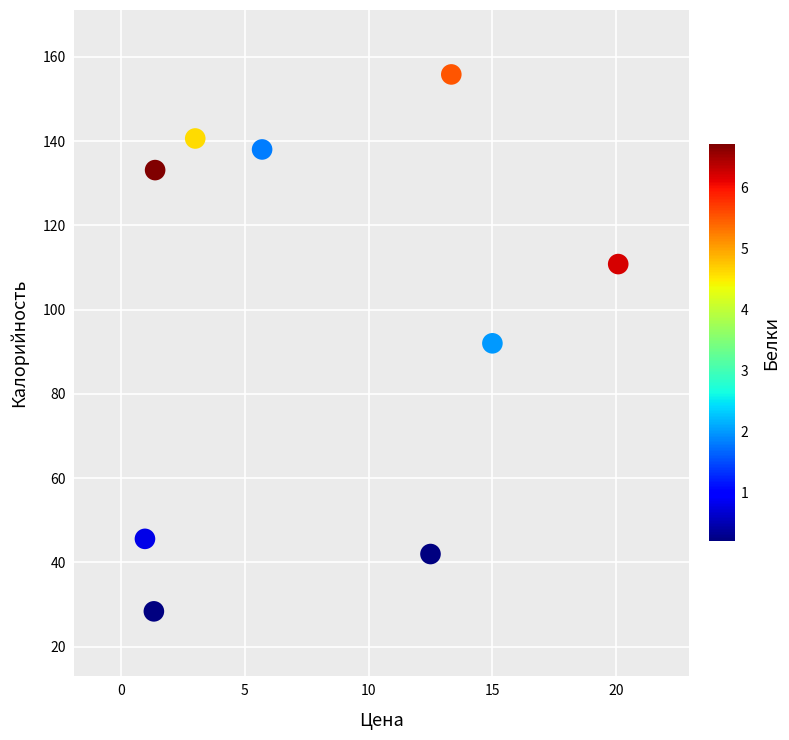

What is the range of X values (max minus min)?

19.1